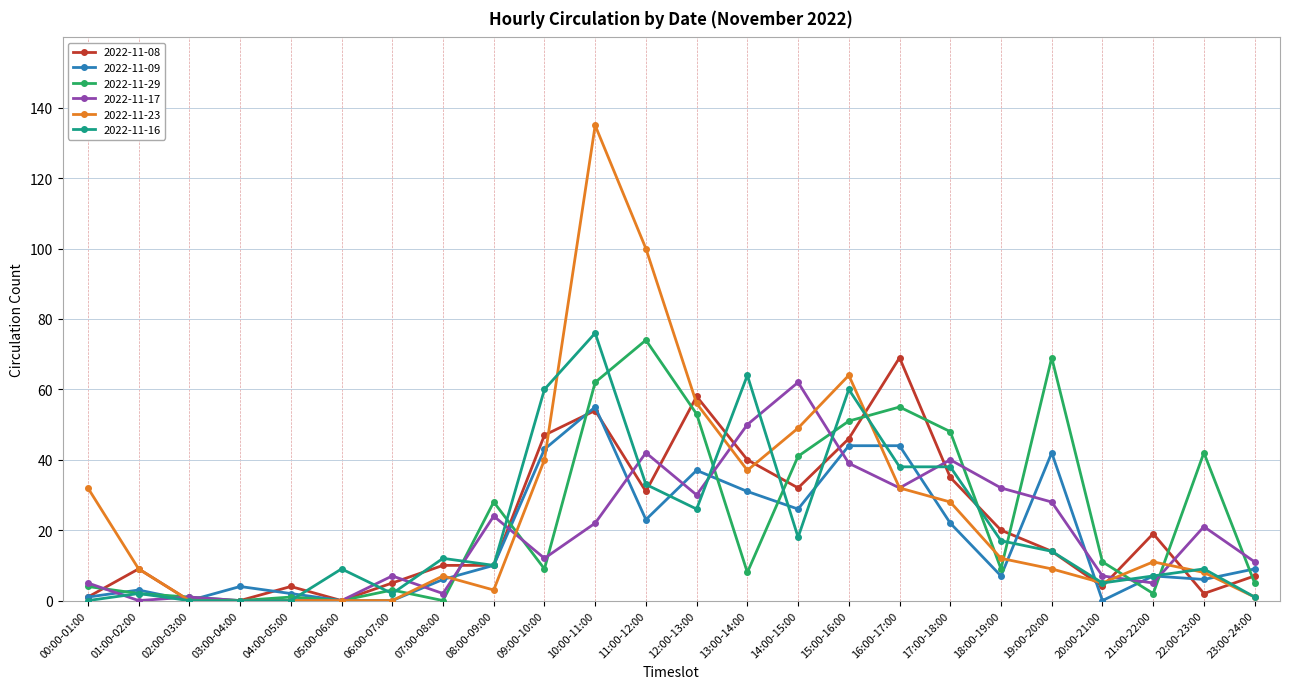

Which series has the largest range (max minus min)?

2022-11-23